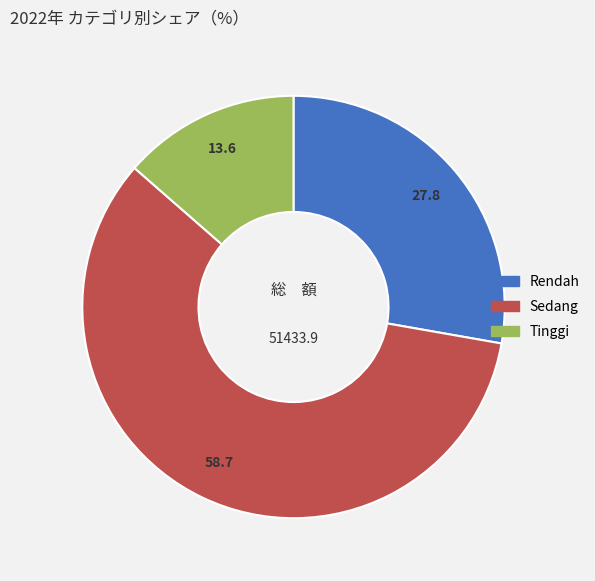

Approximately how many times larger is the value at Sedang compared to Rendah?

2.1